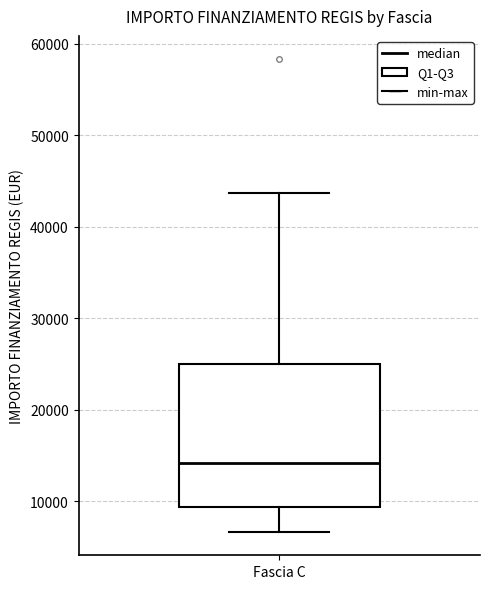

Where is the lower edge of the box for Fascia C on the y-axis? The values are not printed on the chart, so give them approximately, as read against the axis.

9000